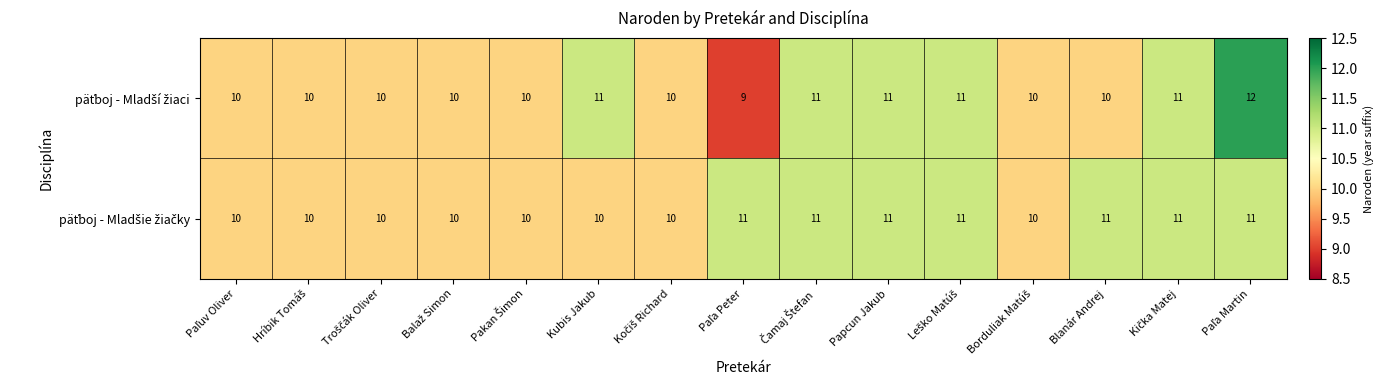

How many distinct data groups are displayed?

2